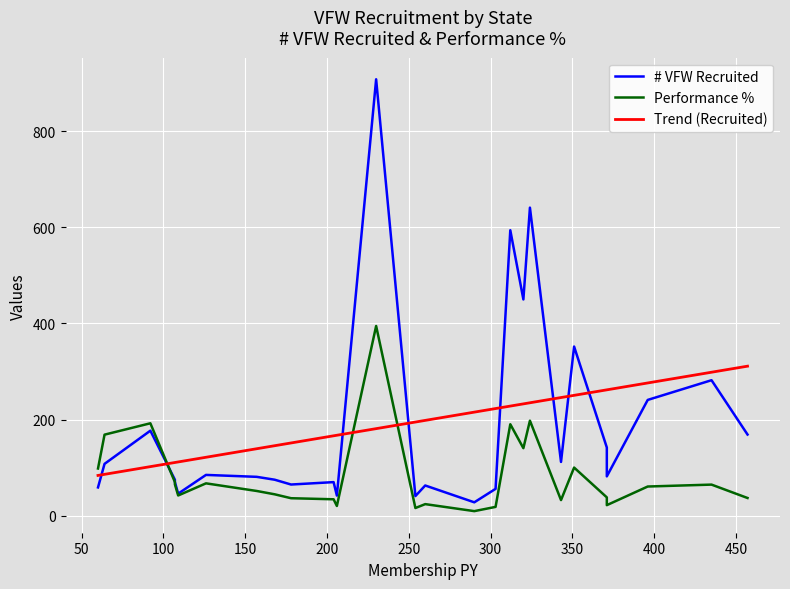

What is the greatest value displayed?

908.0